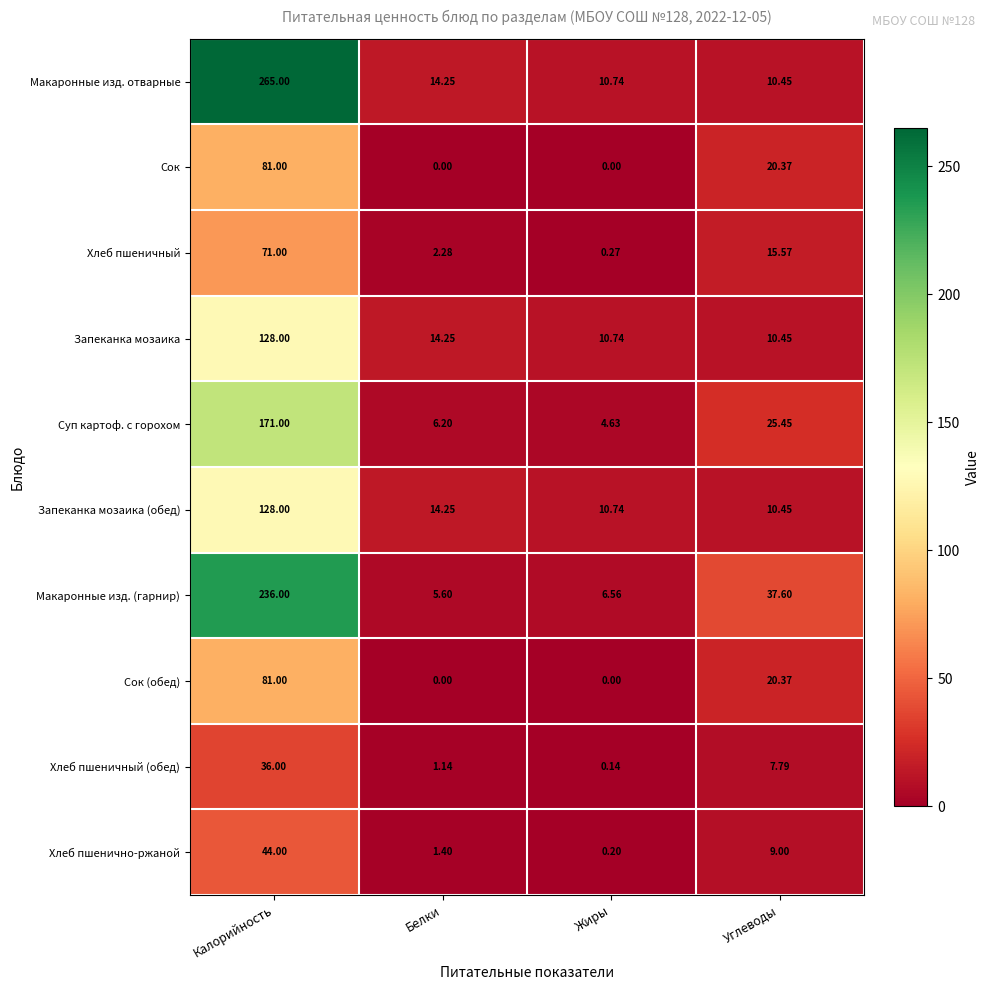

List the labels in order of Хлеб пшенично-ржаной value, largest first.

Калорийность, Углеводы, Белки, Жиры